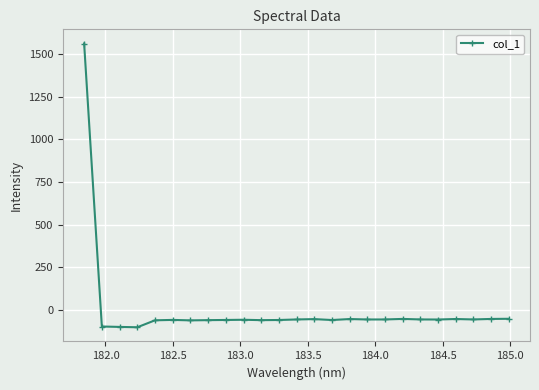

True or false: the data has more than 1 interior local peaks.

True